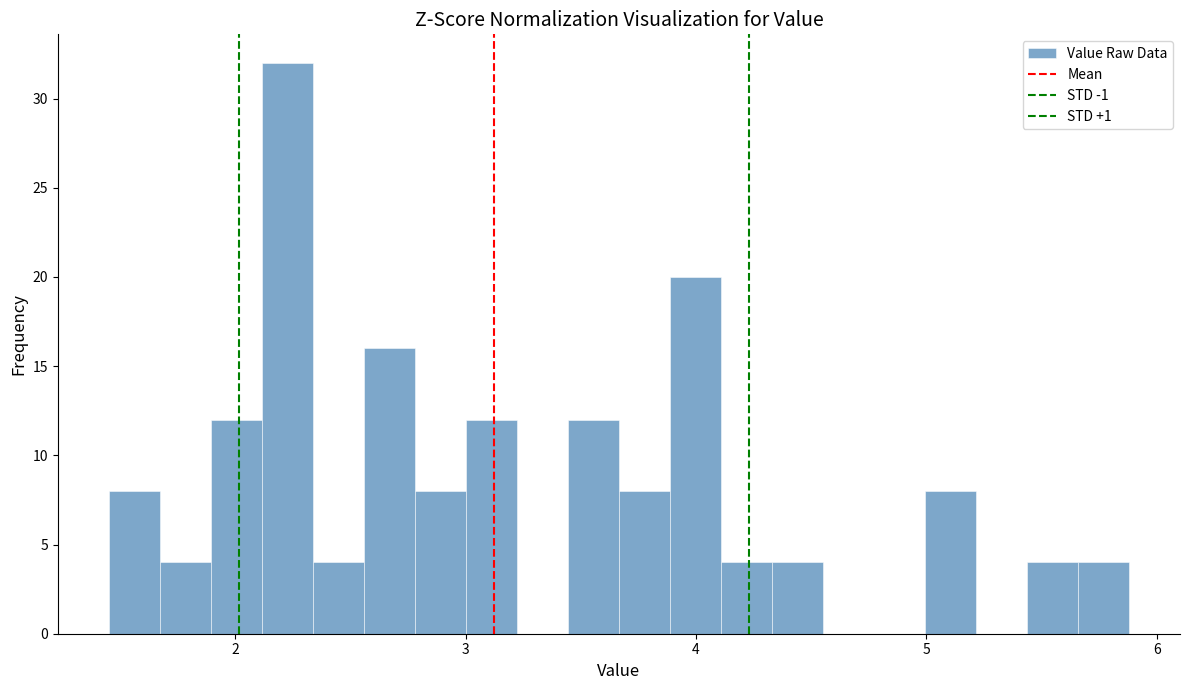

Read against the x-axis, roughly where is the centre of the tallest bar?

2.2